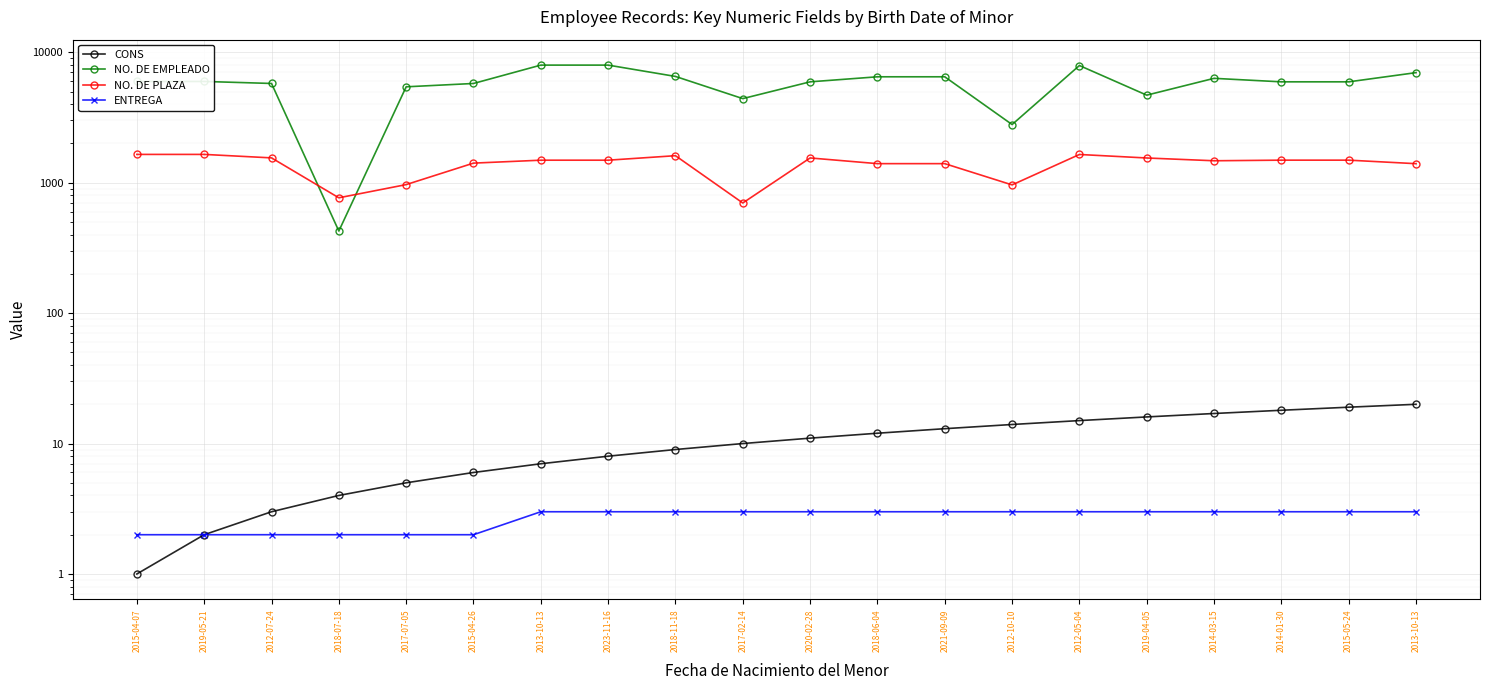

True or false: NO. DE EMPLEADO has a value of 746 at 2018-07-18.

False